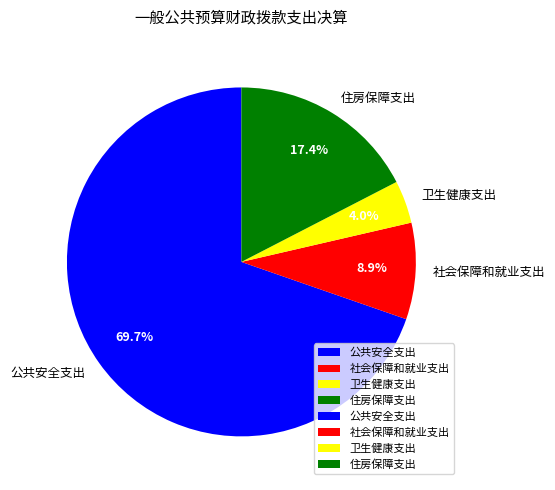

Which category has the biggest portion of the pie?

公共安全支出